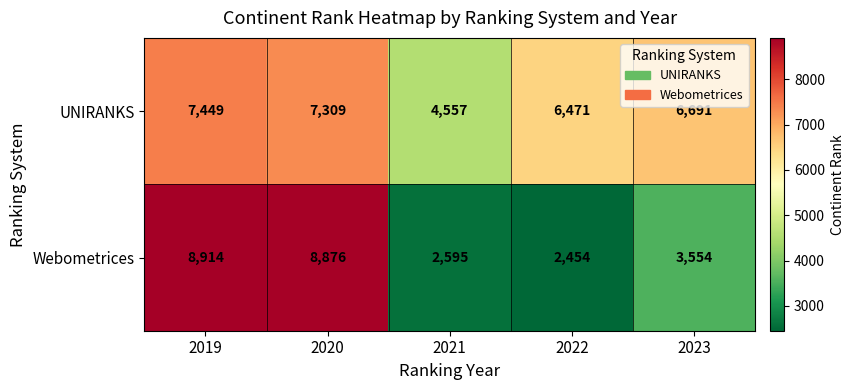

Where does the Webometrices series first go above 3554?

2019